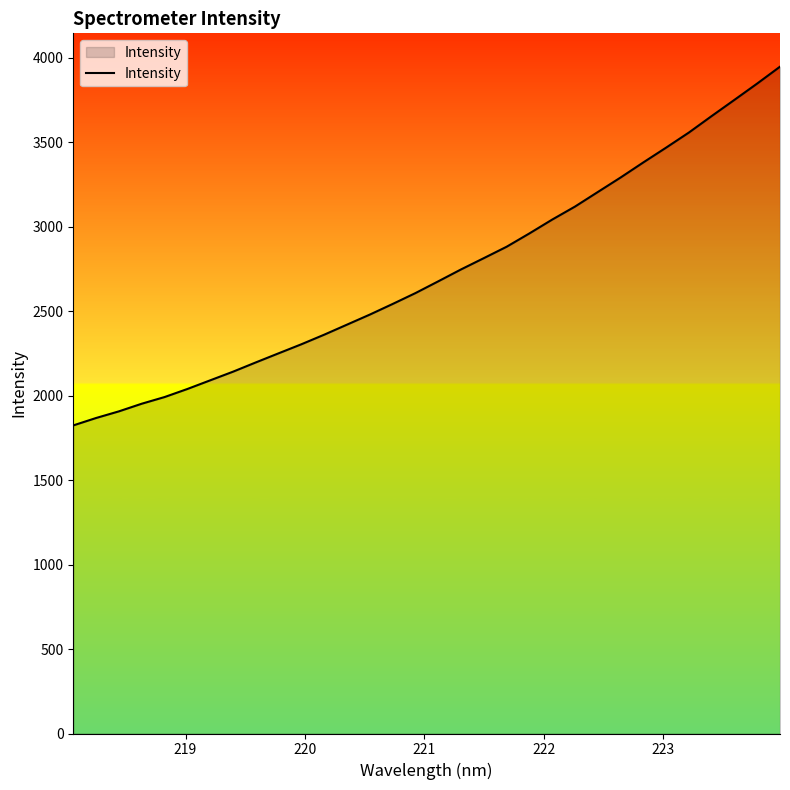

What is the difference between the maximum and minimum values?

2122.9